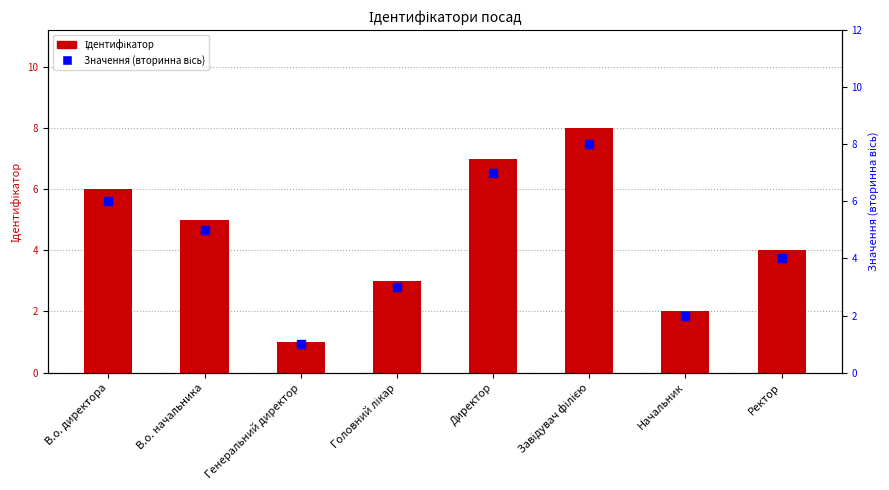

At how many categories does at least one series exceed 4?

4